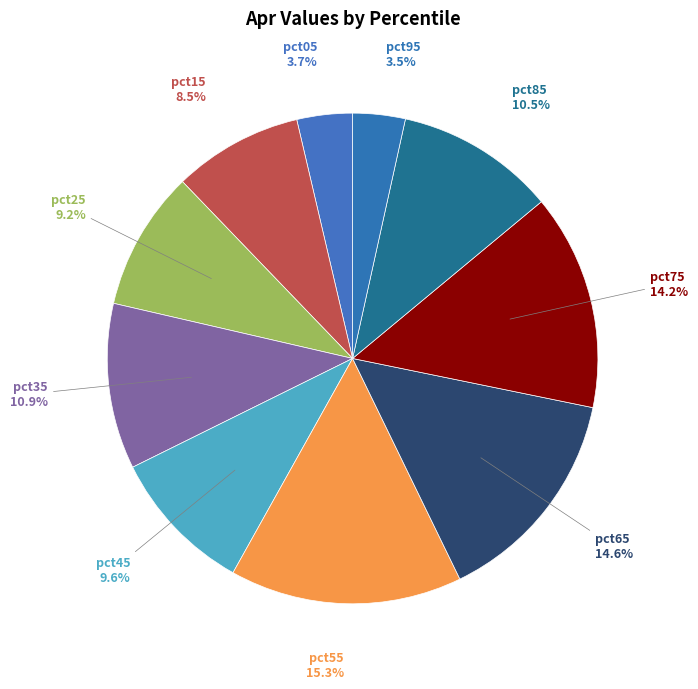

What portion of the pie excludes pct75?

85.8%